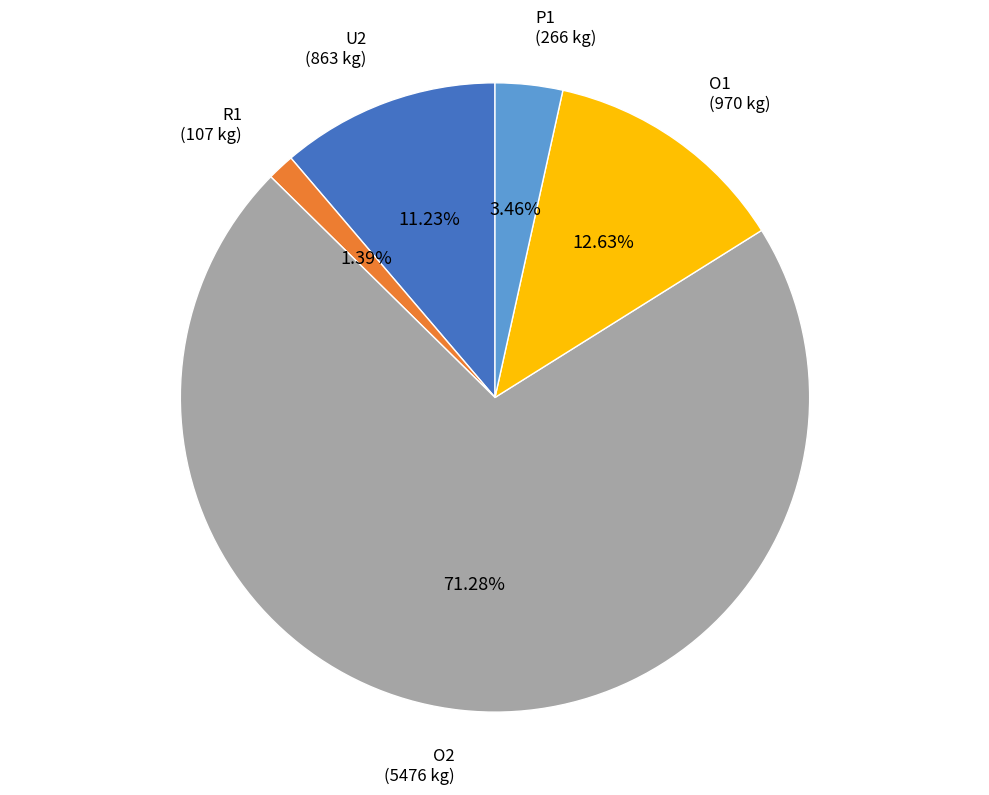

Which category accounts for the majority?

O2